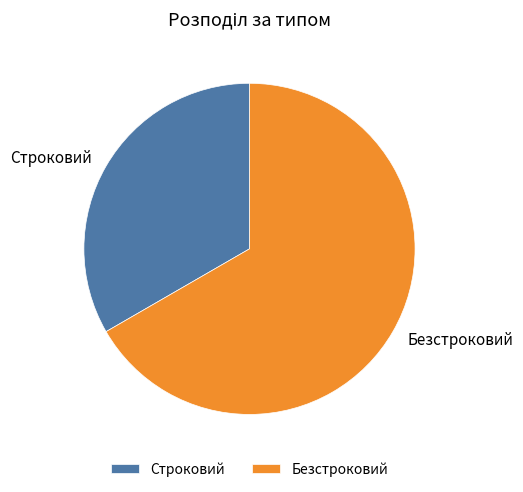

Do Безстроковий and Строковий together represent more than half of the pie?

Yes